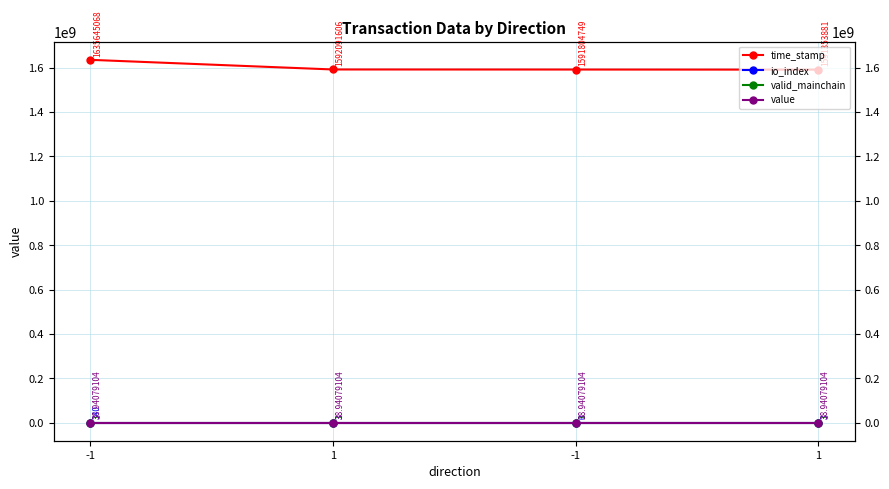

Reading left to right, transcribe all the data shown in this chart.

time_stamp: -1=1635645068.0	1=1592091606.0	-1=1591804749.0	1=1591353881.0
io_index: -1=340.0	1=3.0	-1=0.0	1=3.0
valid_mainchain: -1=1.0	1=1.0	-1=1.0	1=1.0
value: -1=38.9	1=38.9	-1=38.9	1=38.9